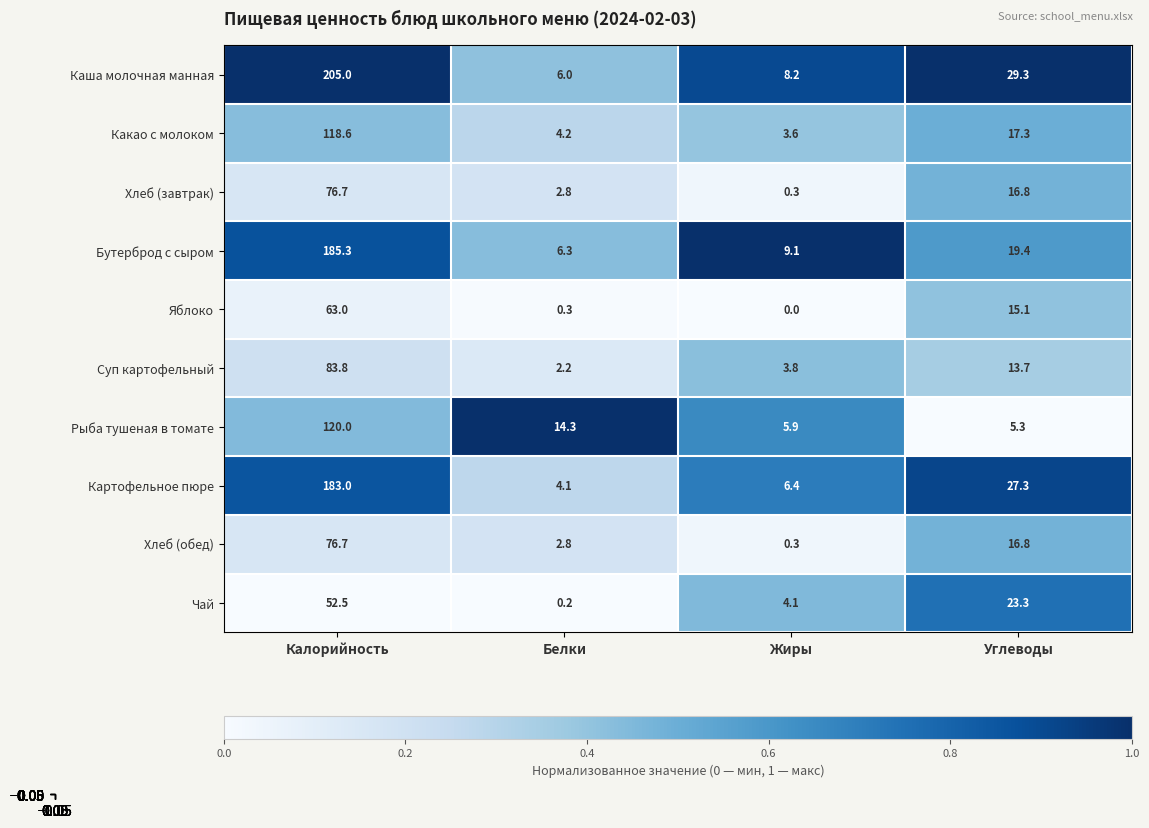

What is the difference between the Хлеб (обед) values at Калорийность and Белки?

73.9